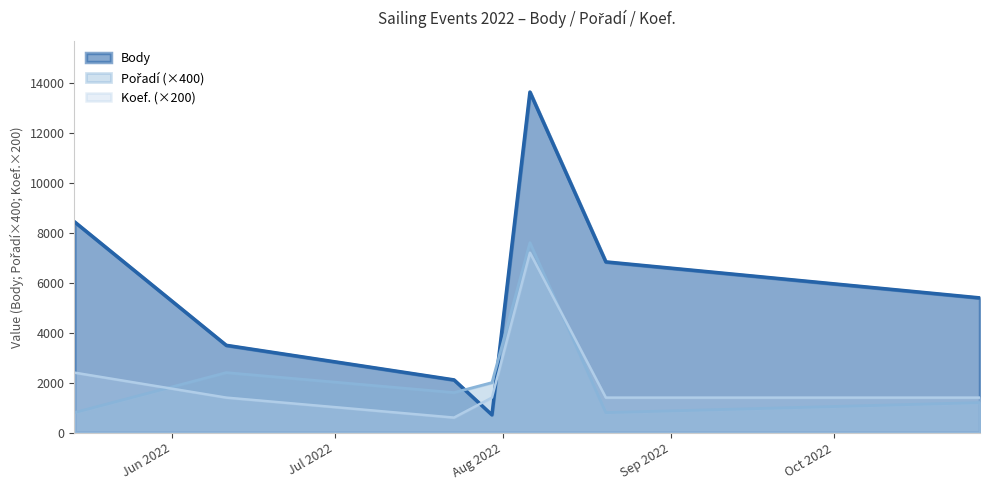

What is the value of the Pořadí point at the 2nd from the left?

2400